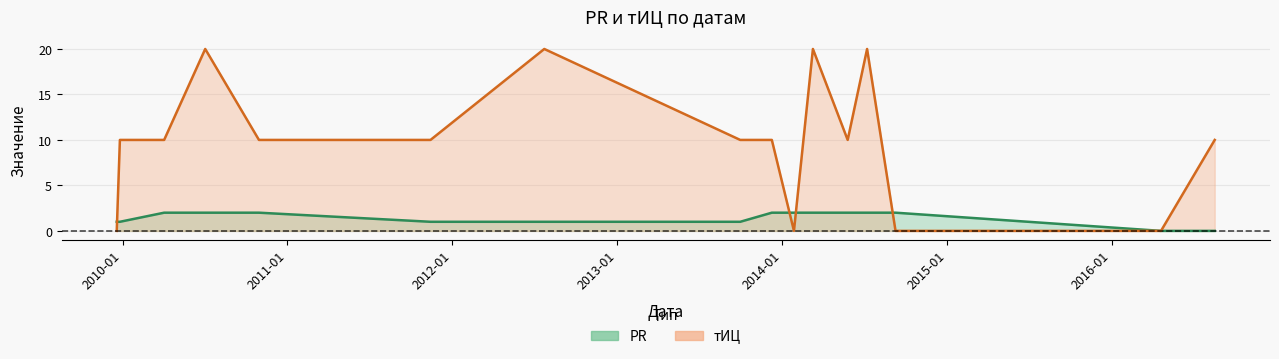

What is the maximum value for PR?

2